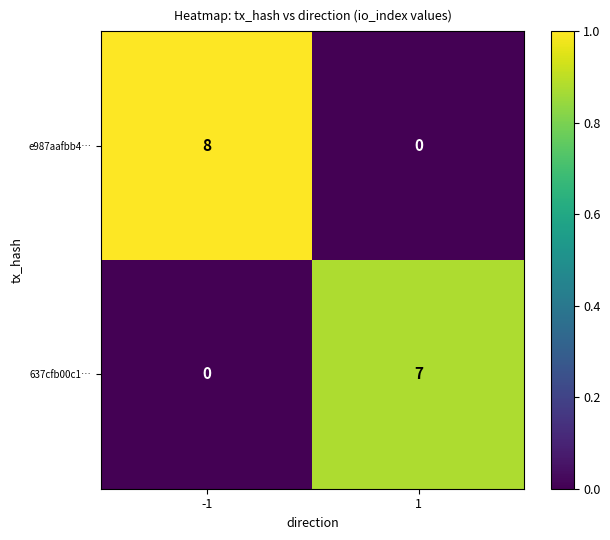

What is the total value across all series at 1?

7